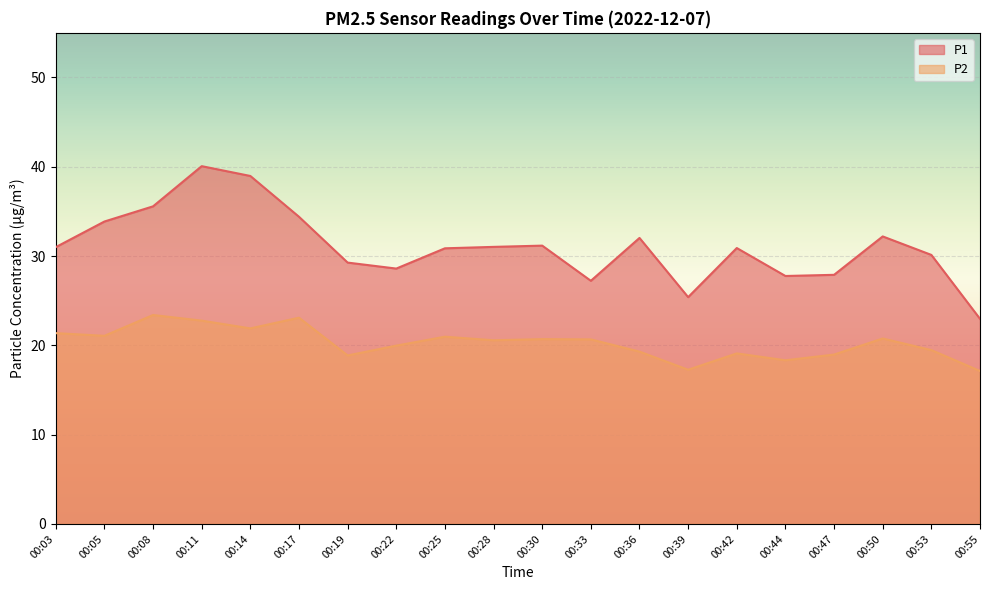

What value does the P1 series have at 00:42?

30.9